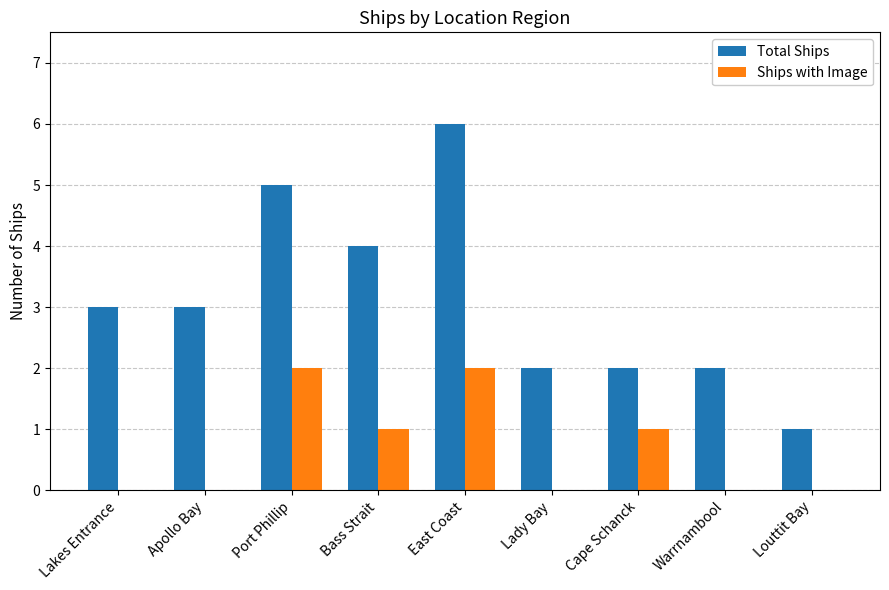

True or false: Ships with Image has a value of 1 at Port Phillip.

False